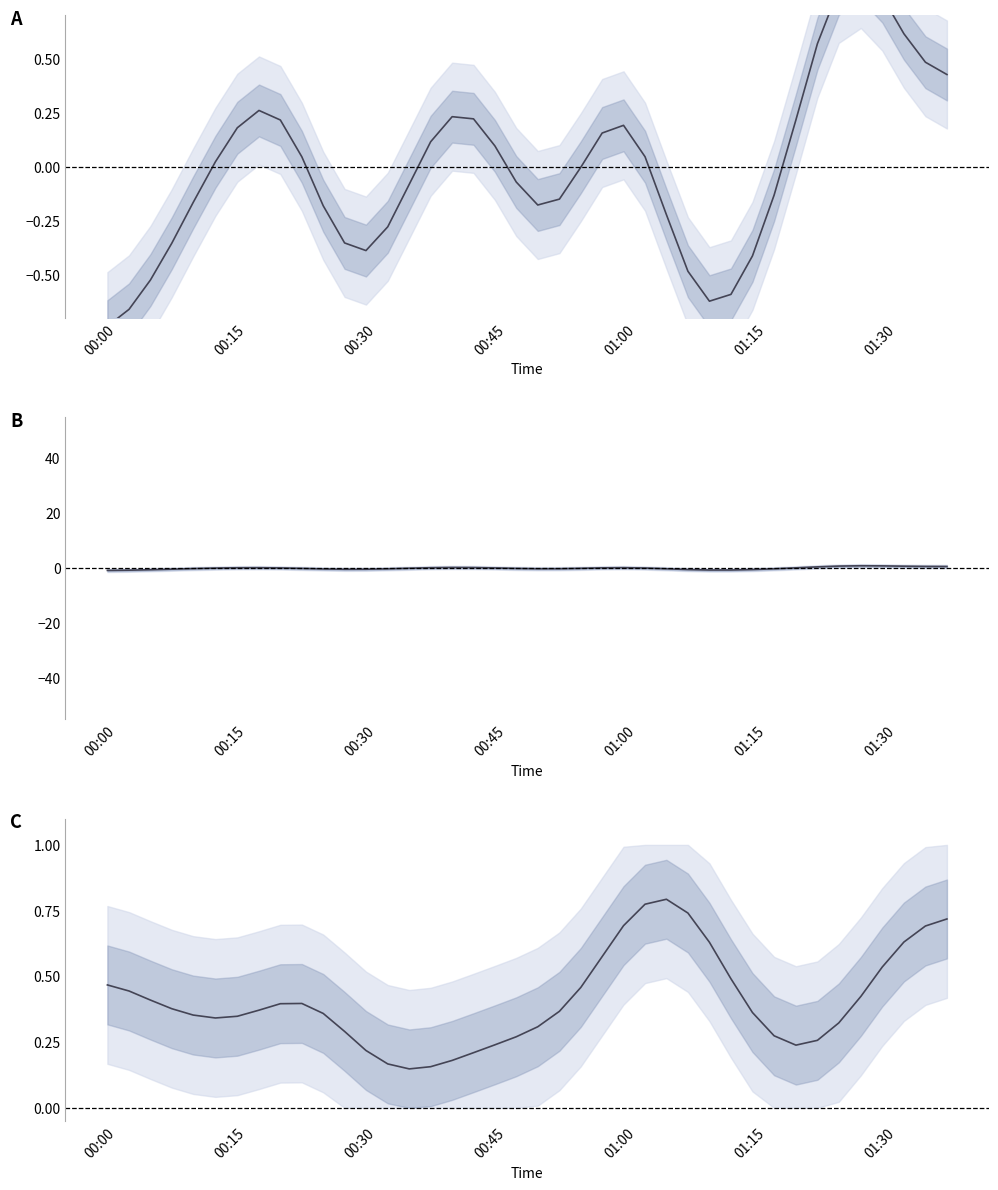

At how many categories does at least one series exceed 0?

40